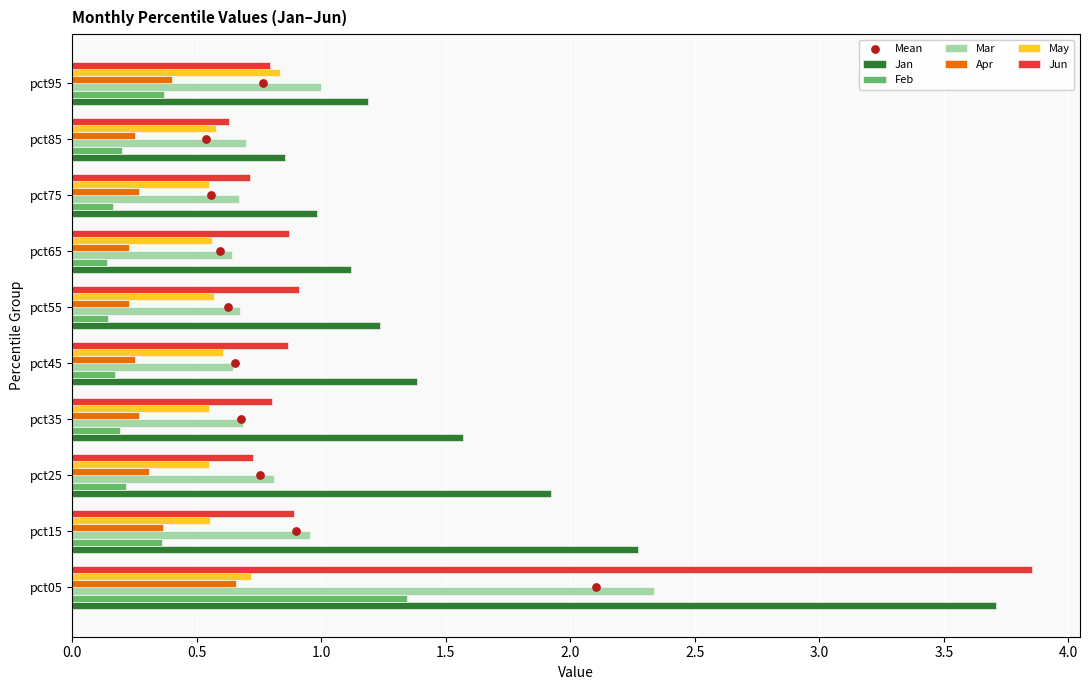

Is the value of May at pct05 greater than the value of Jun at pct15?

No